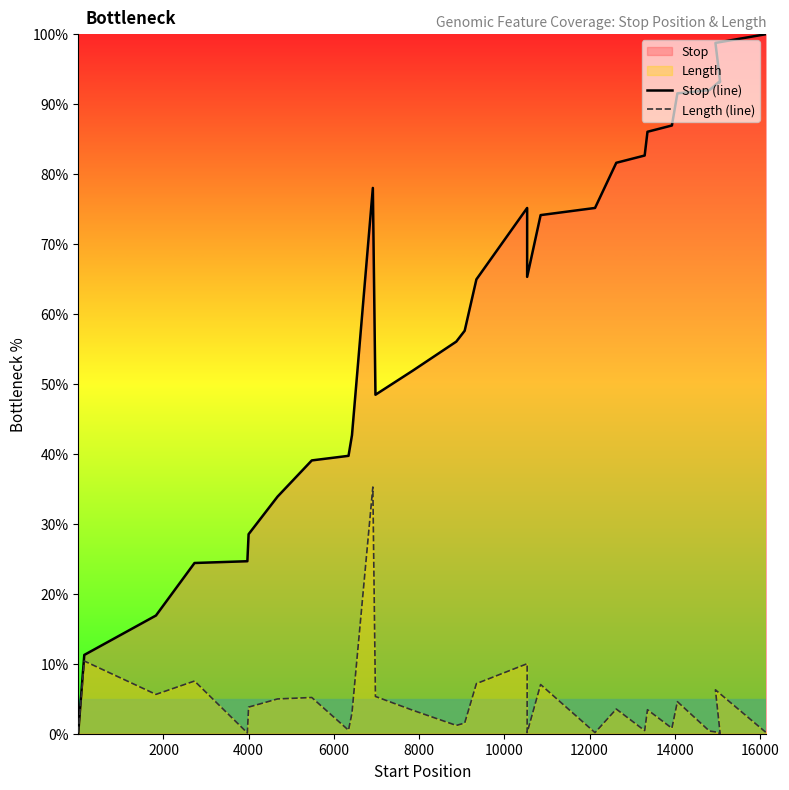

How many lines are shown in the chart?

2